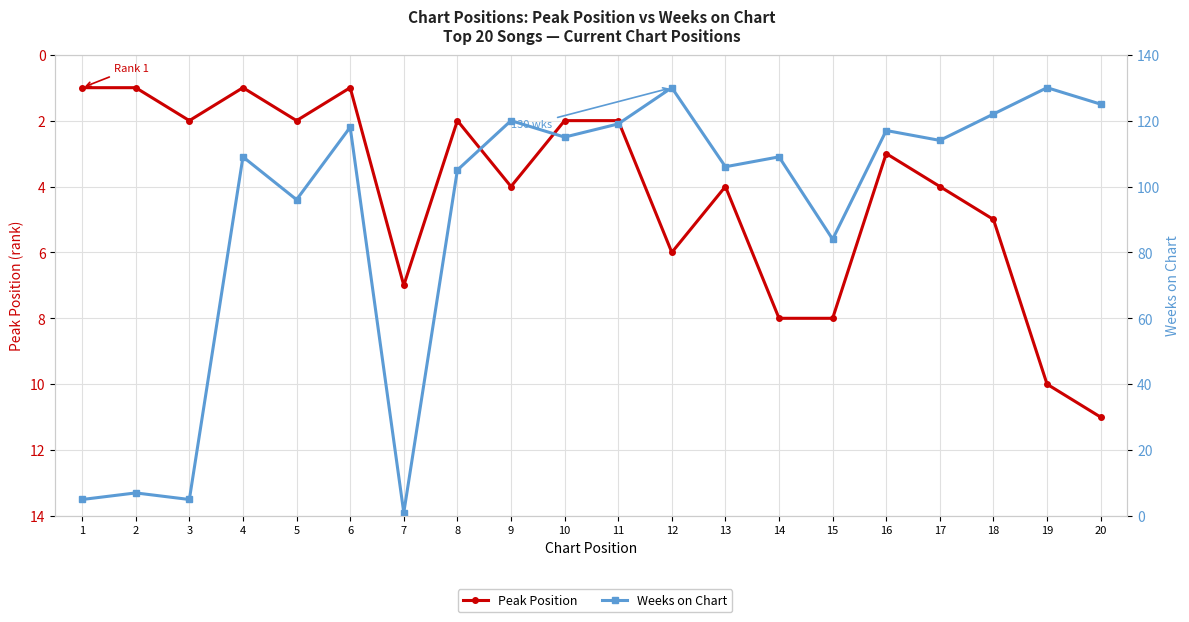

At which category does Weeks on Chart reach its first local peak?

2